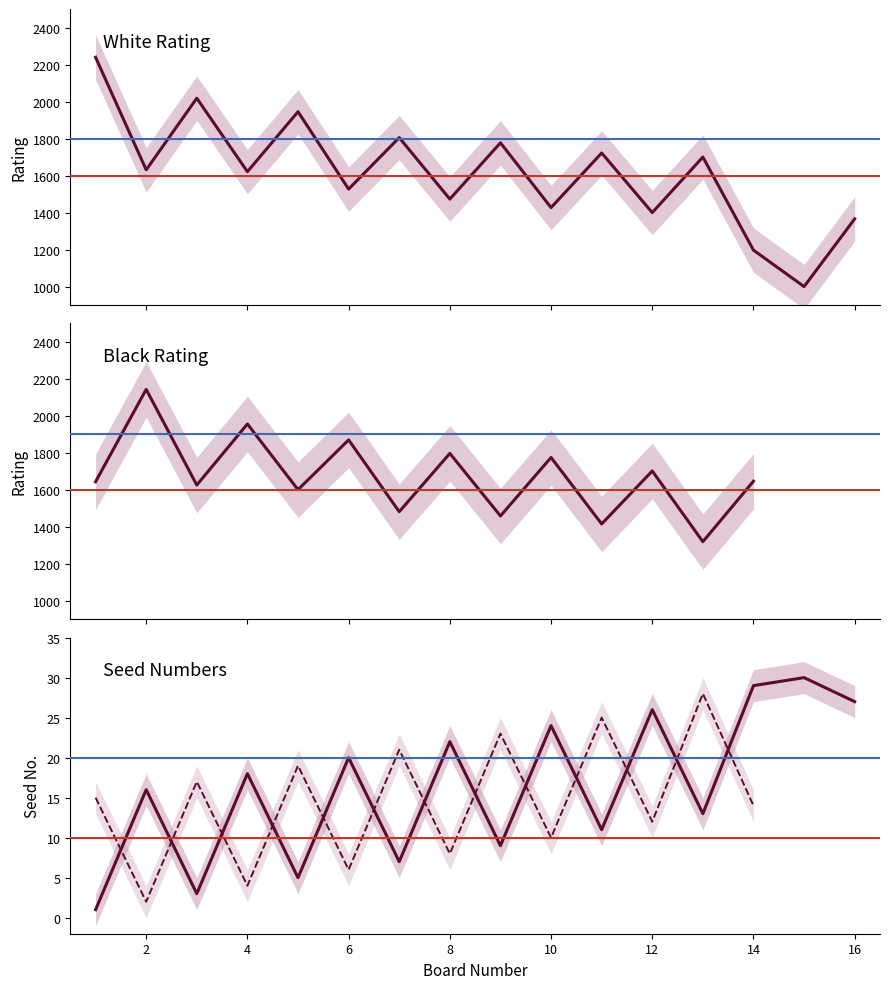

What is the greatest value displayed?

2239